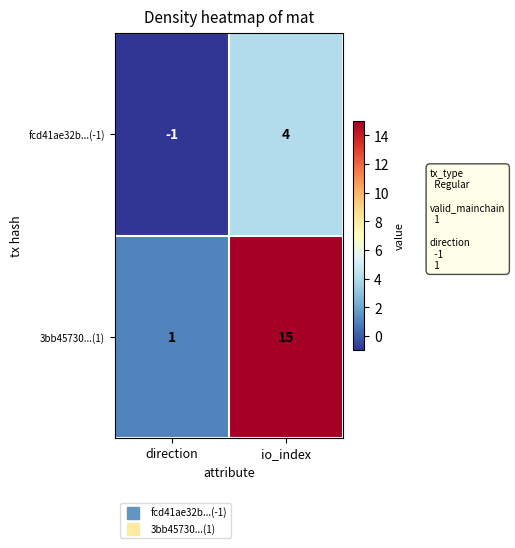

How many distinct data groups are displayed?

2